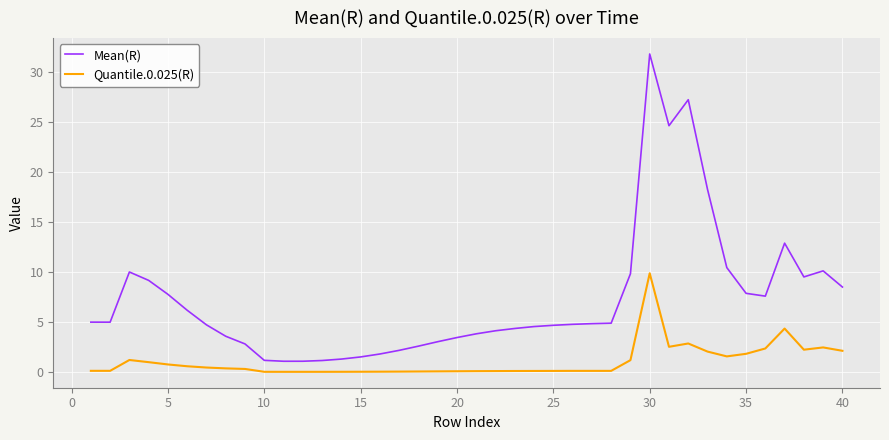

Count the number of categories in the chart.

40